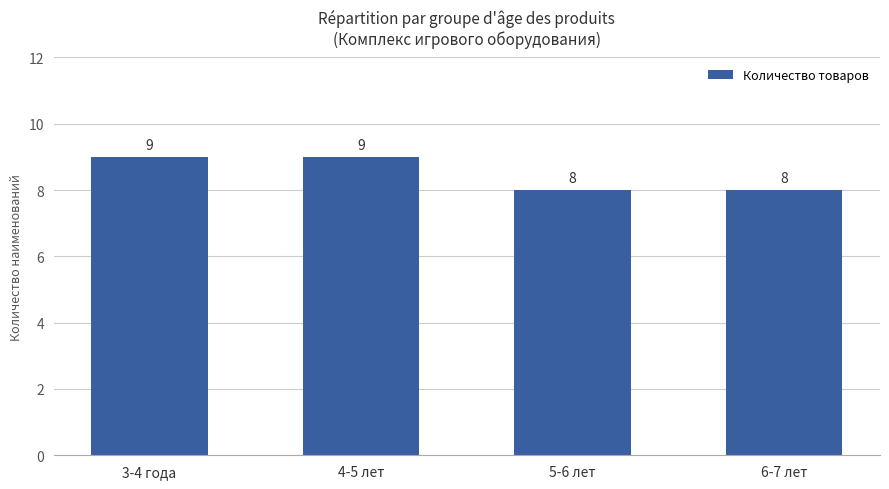

The value at 5-6 лет is 8. True or false?

True